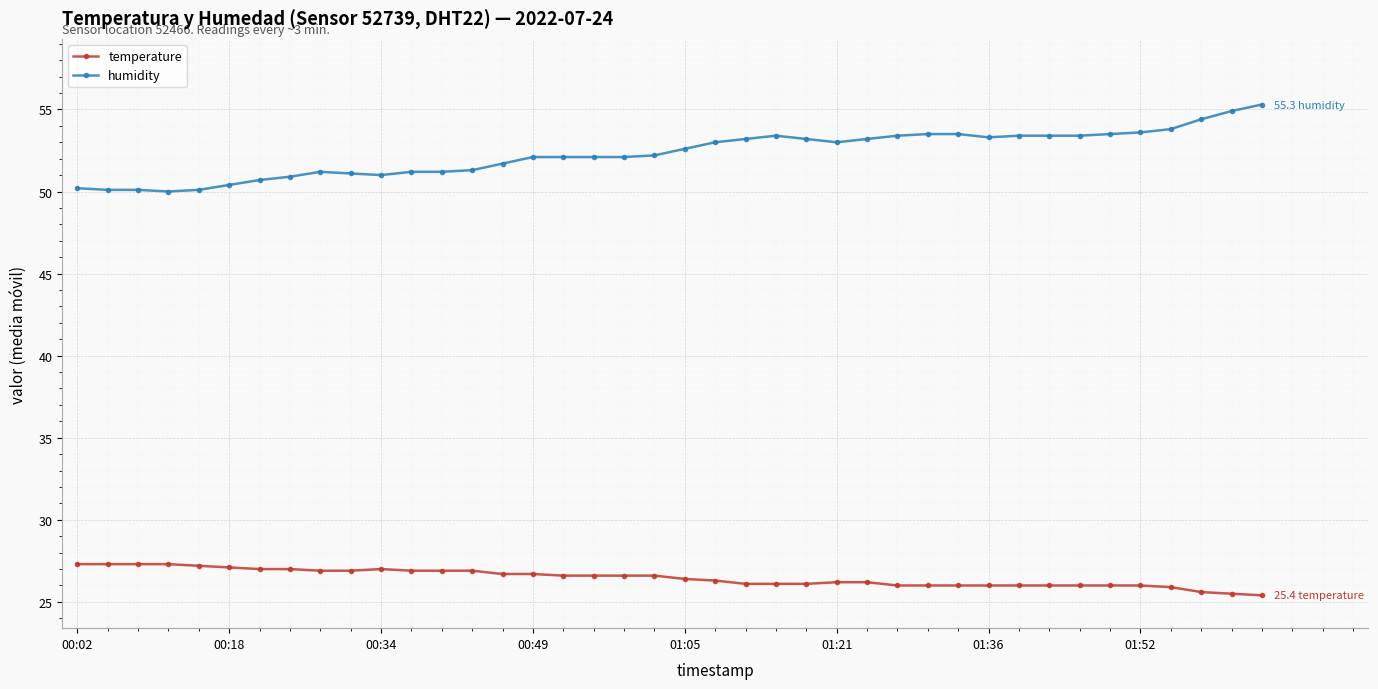

Does the chart have visible grid lines?

Yes